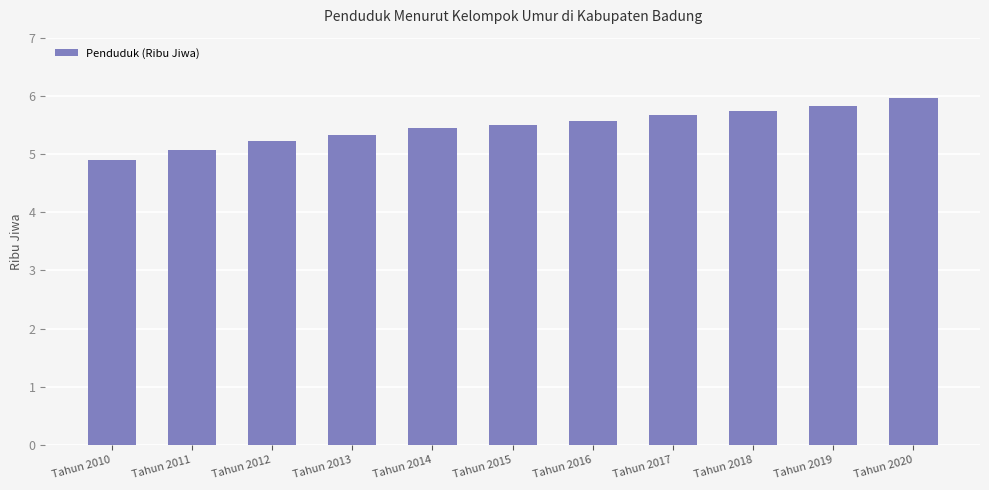

What is the difference between the maximum and minimum values?

1.1